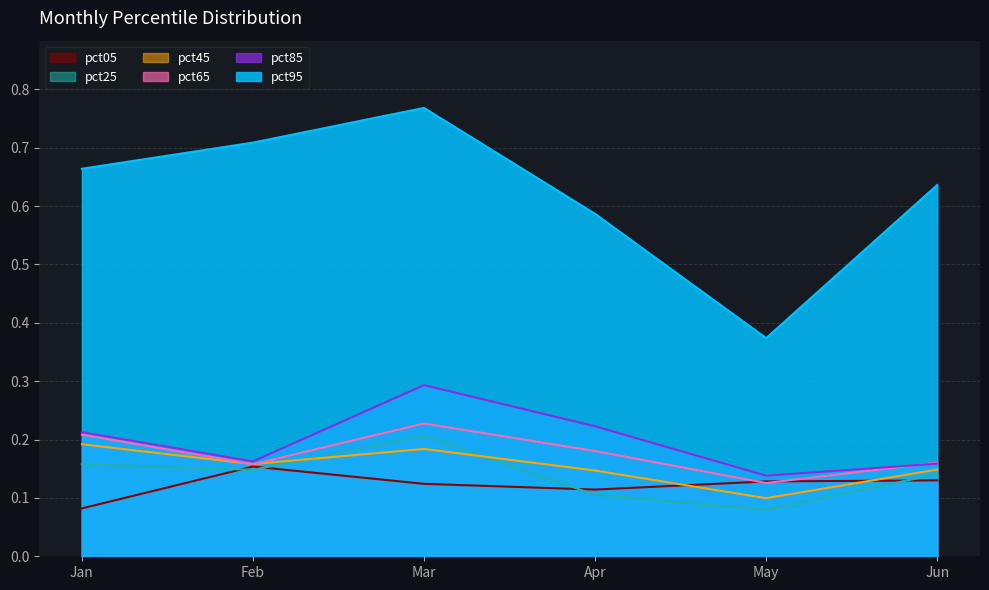

Which series changed the most between Mar and Jun?

pct85